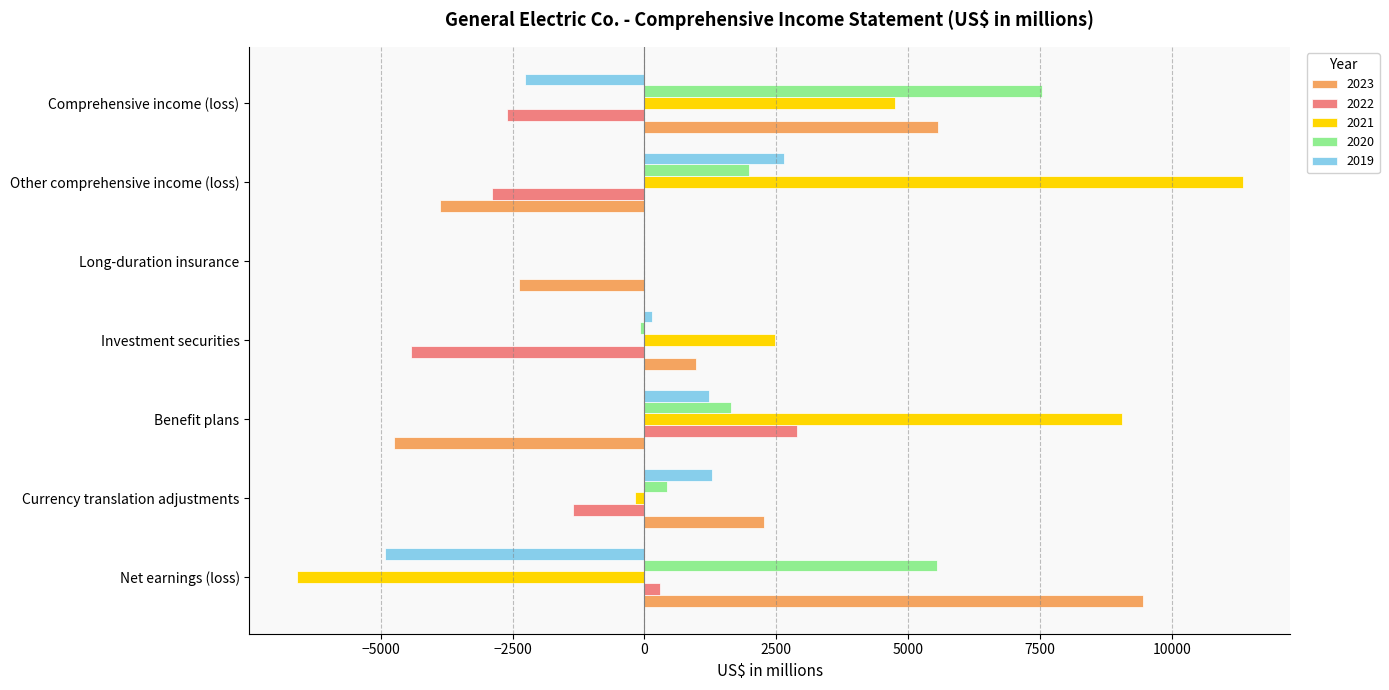

Which series has the largest total across all categories?

2021